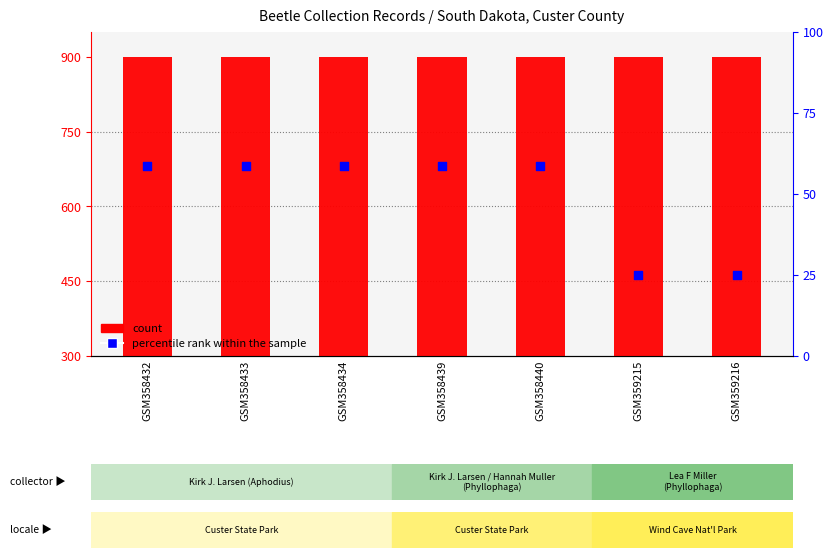

Is the value of percentile rank within the sample at GSM359216 greater than the value of count at GSM359215?

No